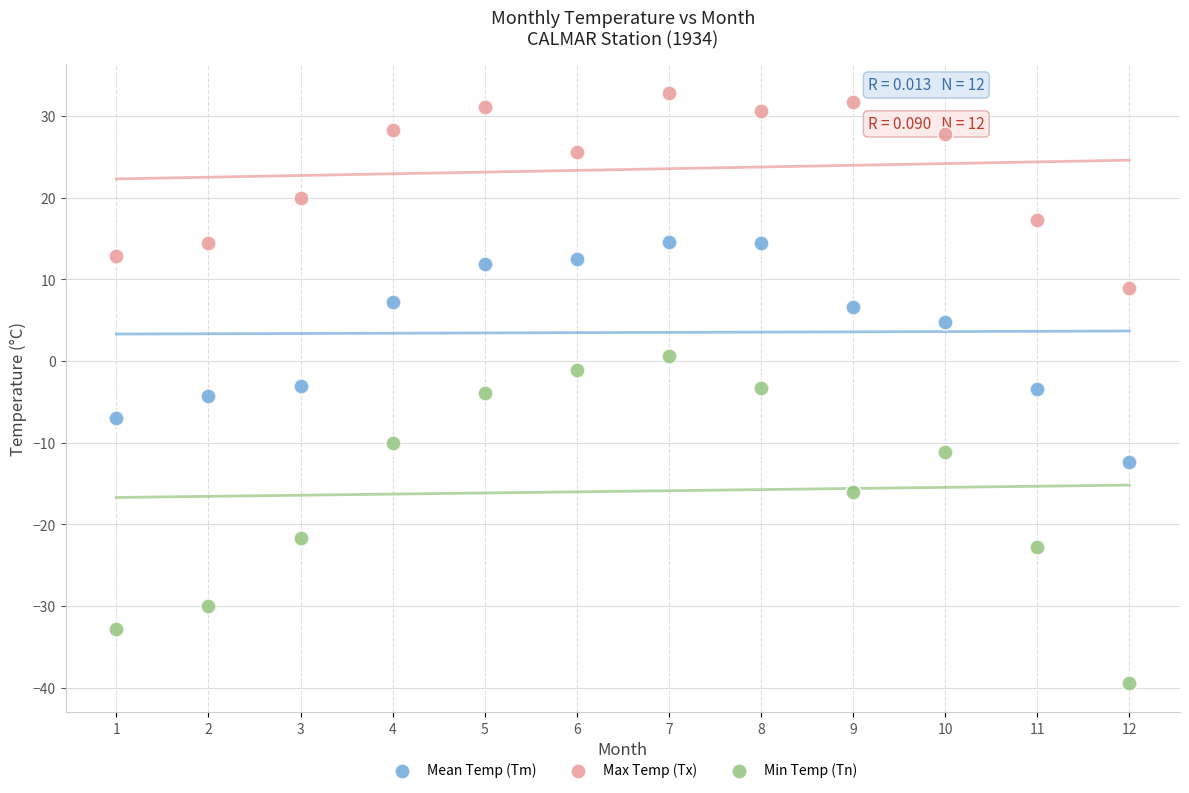

What are all the series names shown in the legend?

Mean Temp (Tm), Max Temp (Tx), Min Temp (Tn)